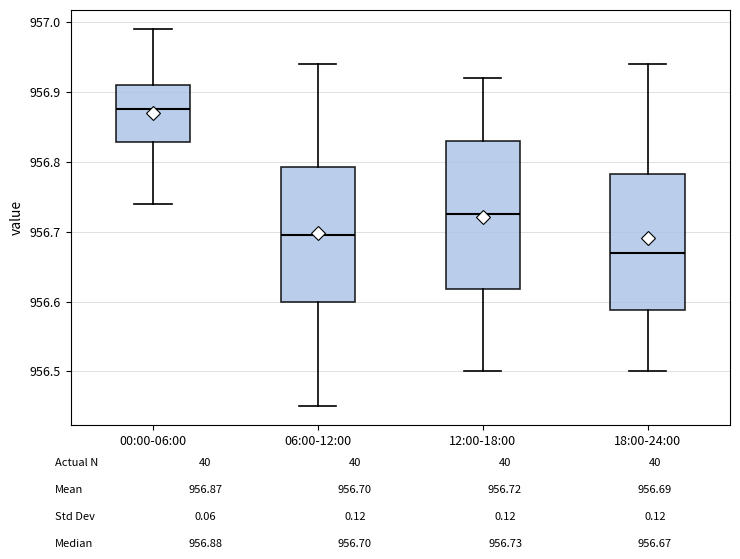

Which box is the tallest, from its lower edge to its upper edge?

12:00-18:00